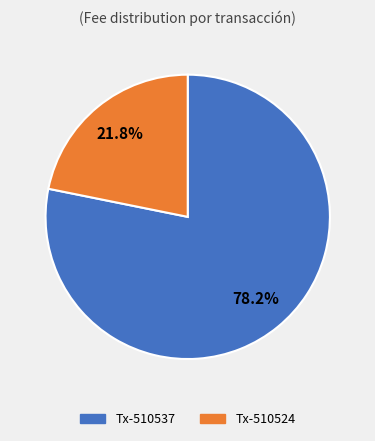

Does any single category account for the majority?

Yes